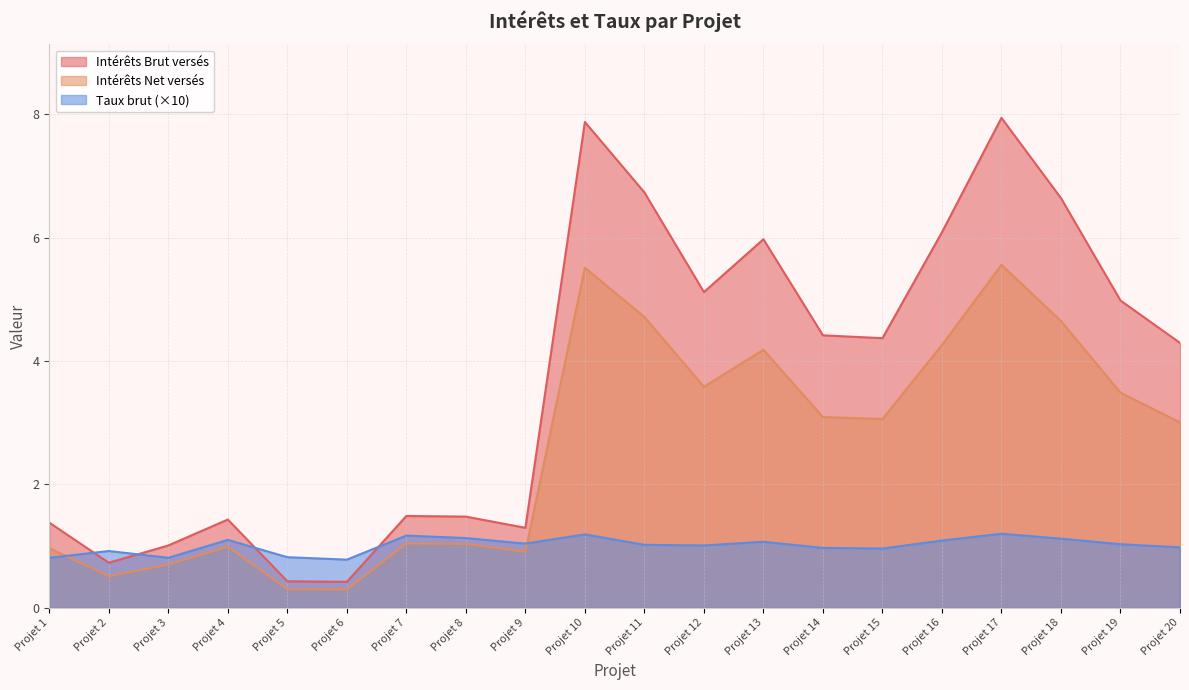

True or false: Intérêts Net versés and Intérêts Brut versés intersect in this chart.

False